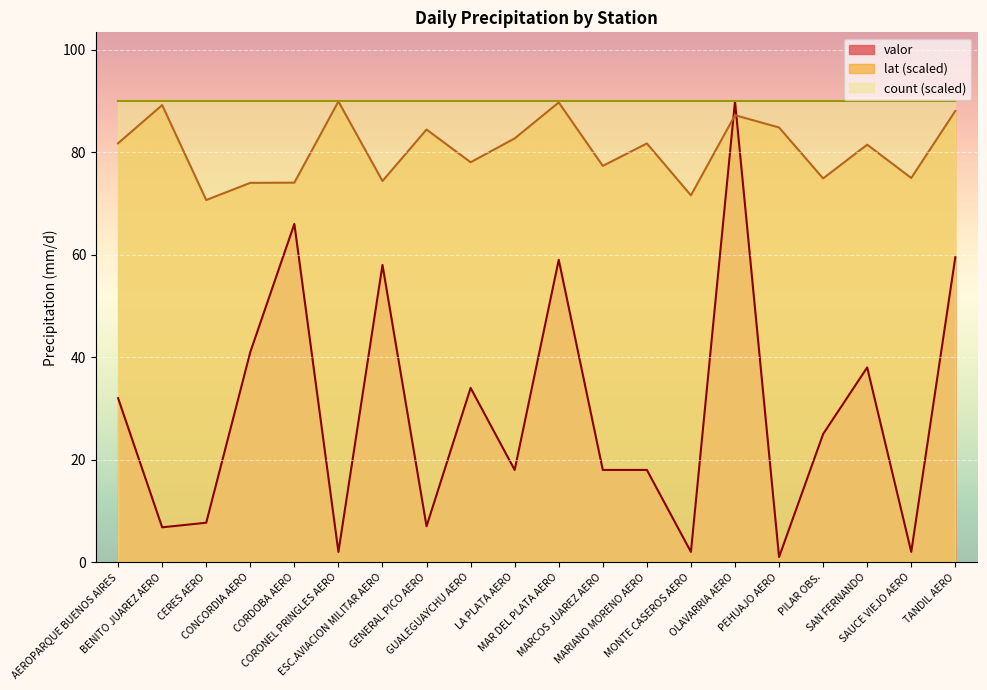

Count the number of data series in this chart.

3